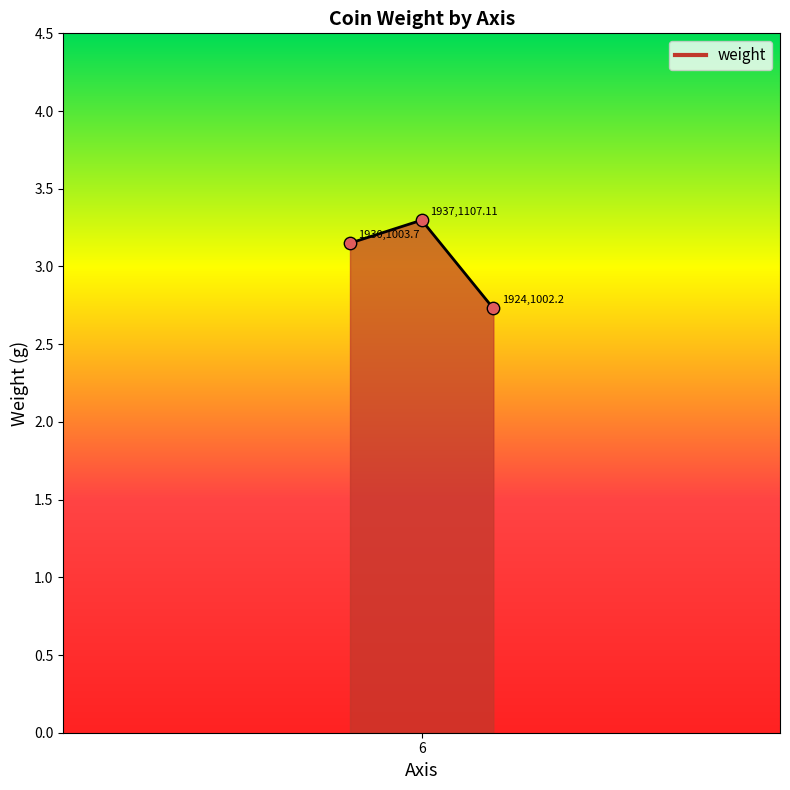

What is the difference between the maximum and minimum values?

0.6